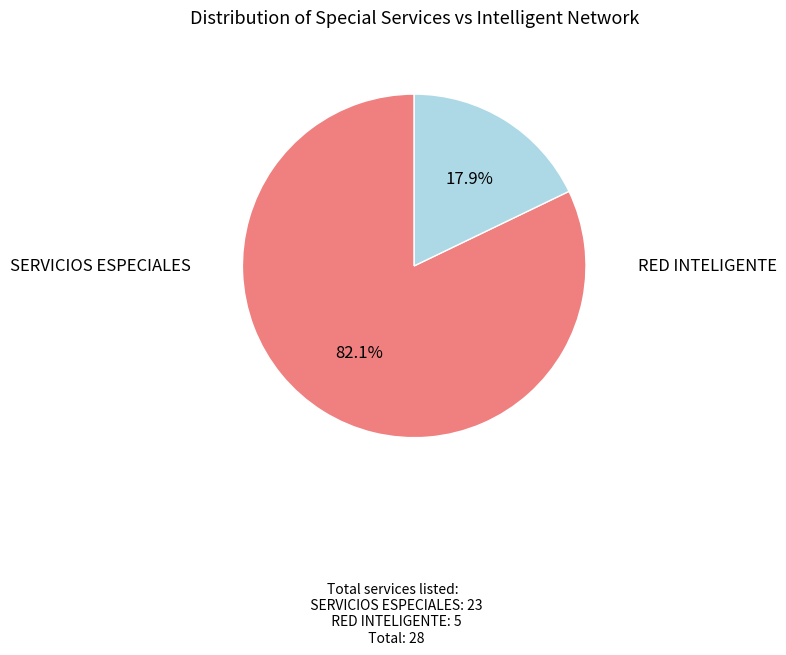

Is there any slice that represents more than half of the pie?

Yes